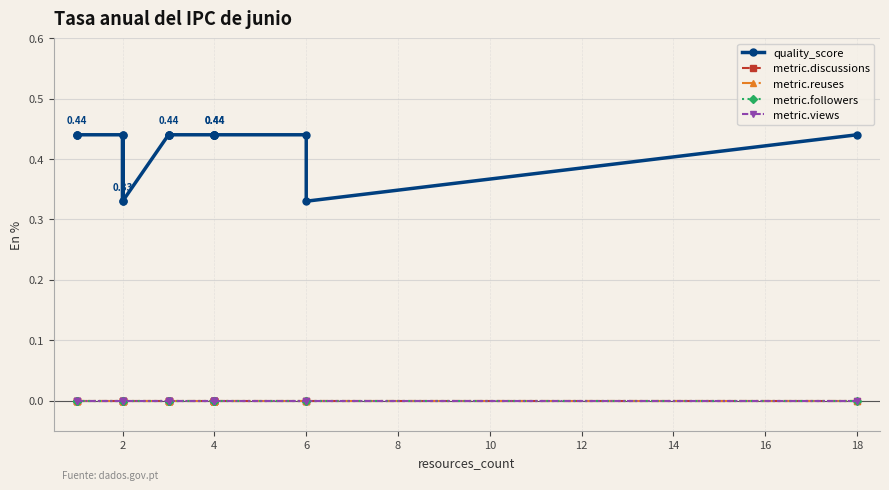

Is this an area chart (filled region under the line)?

No